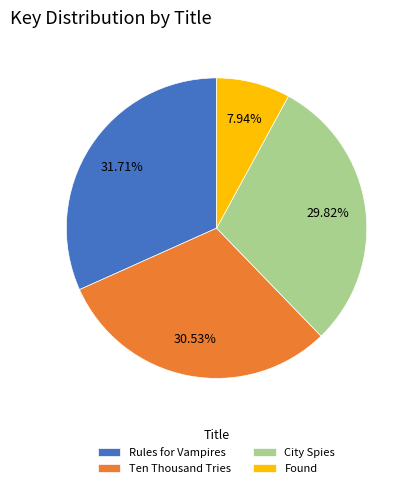

True or false: City Spies accounts for 20% of the total.

False